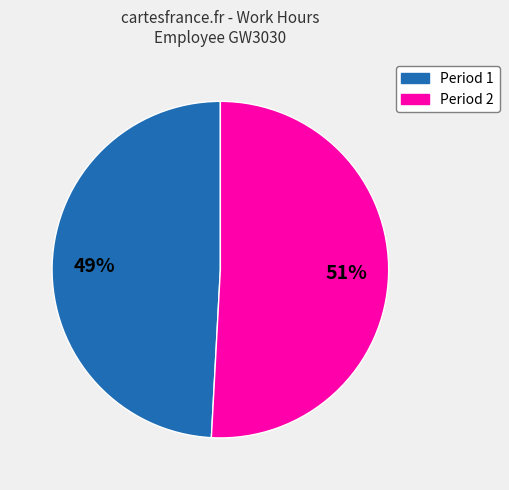

To the nearest percent, what is the difference between the largest and smallest slice percentages?

2%